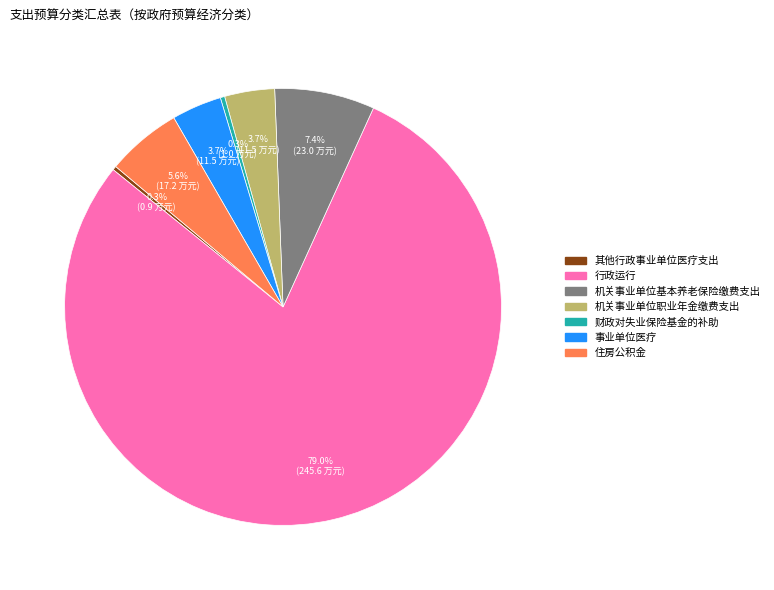

What is the ratio of the value at 机关事业单位职业年金缴费支出 to the value at 机关事业单位基本养老保险缴费支出?

0.5